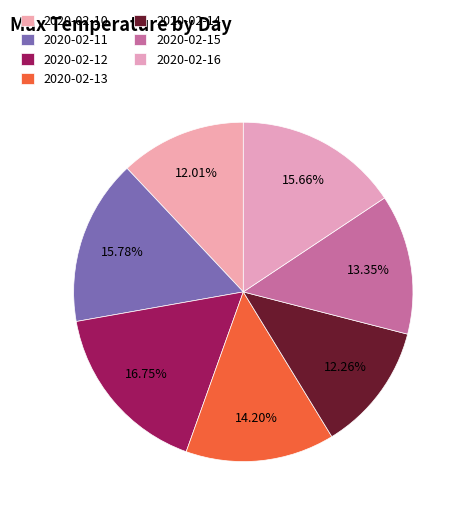

To the nearest percent, what is the difference between the 2020-02-14 and 2020-02-11 slice percentages?

4%